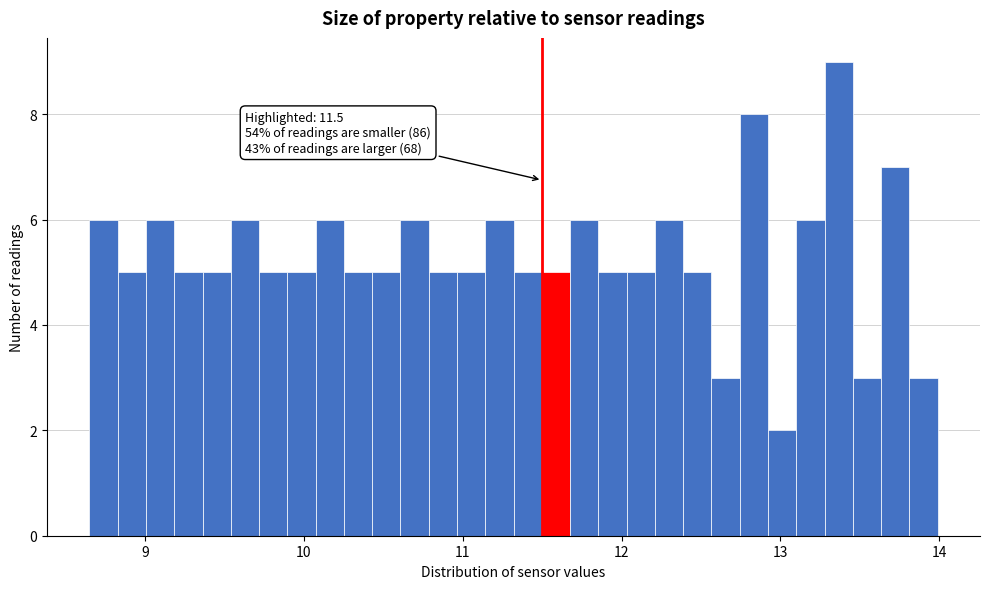

Around what value on the x-axis is the tallest bar? Give the approximate position of its centre, as read against the axis.

13.4